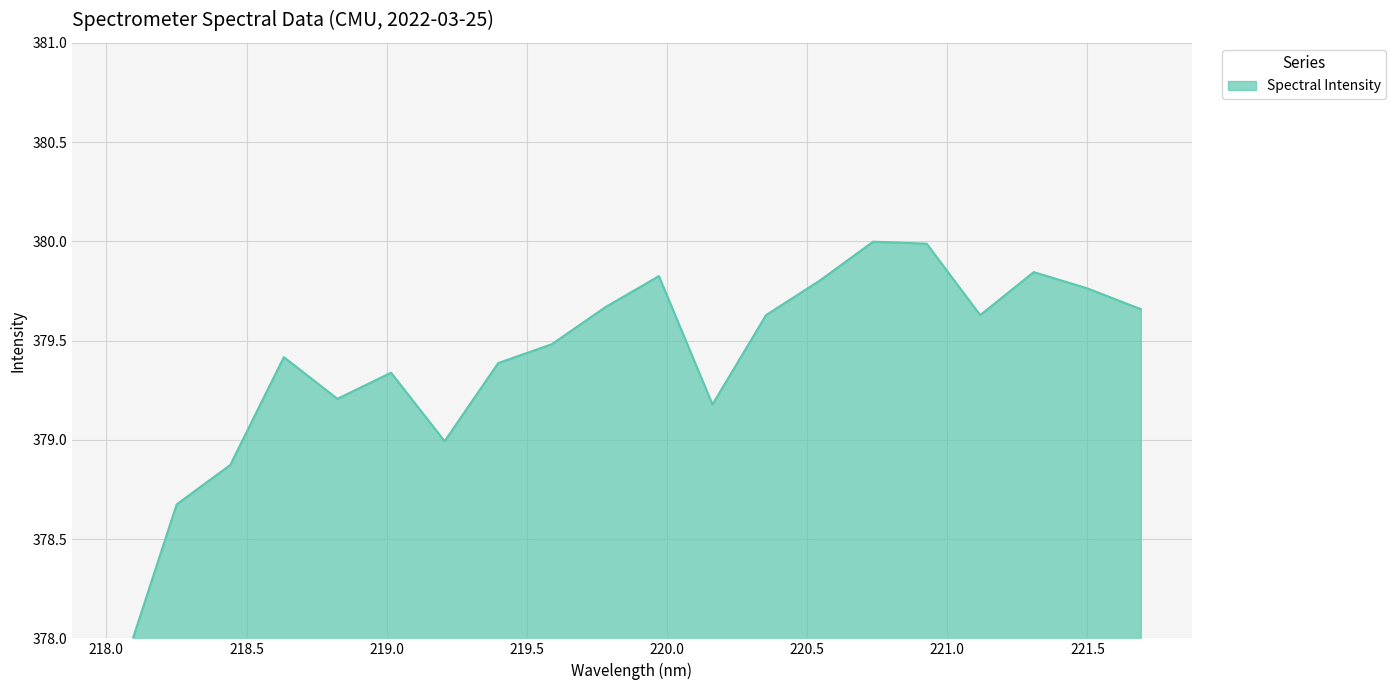

Rank the categories by value from highest to lowest.

220.7354, 220.9264, 221.3083, 219.9712, 220.5444, 221.4993, 219.7801, 221.6902, 220.3533, 221.1174, 219.589, 218.6332, 219.3979, 219.0156, 218.8244, 220.1623, 219.2067, 218.442, 218.2508, 218.0596